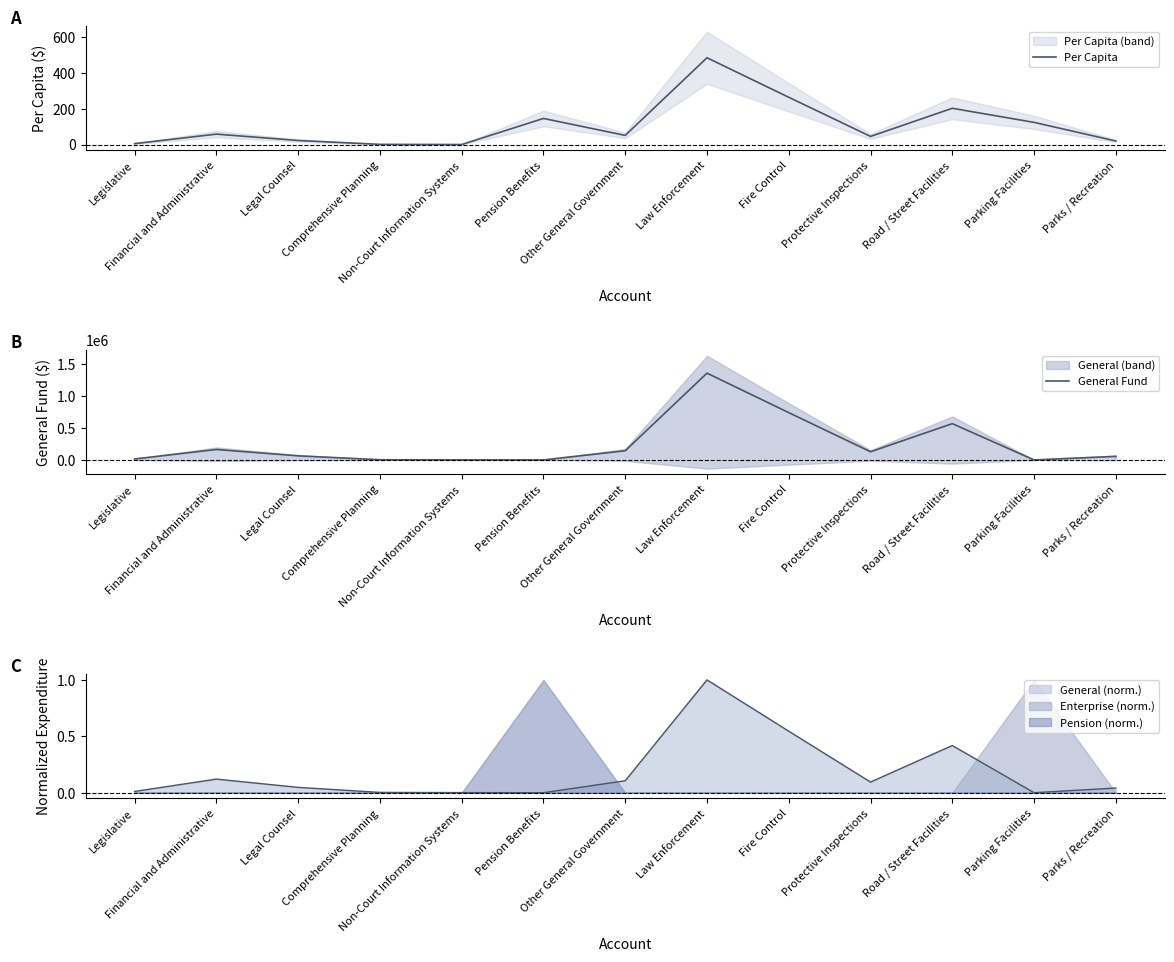

Count the number of categories in the chart.

13